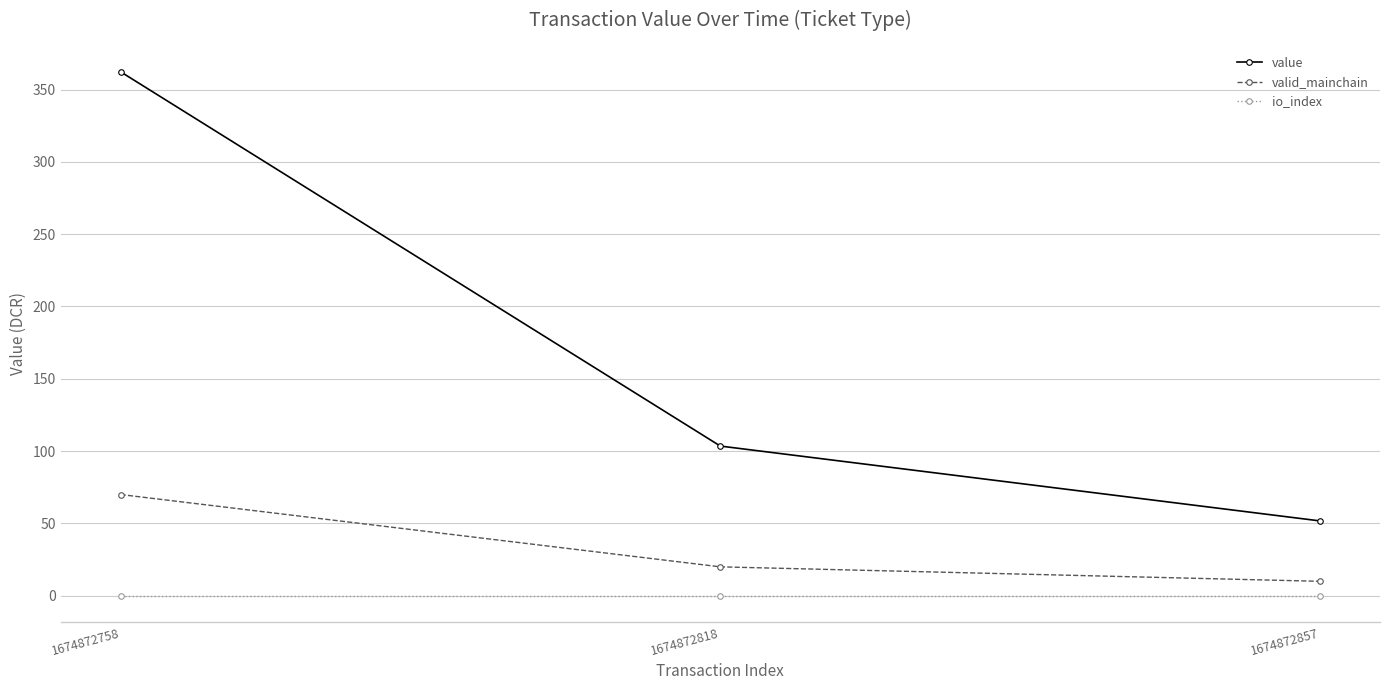

How many values in the value series are below 103?

1